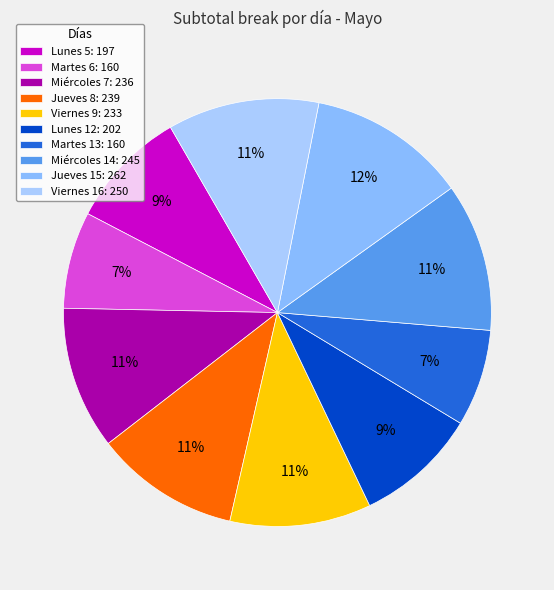

Count the number of slices in the pie.

10